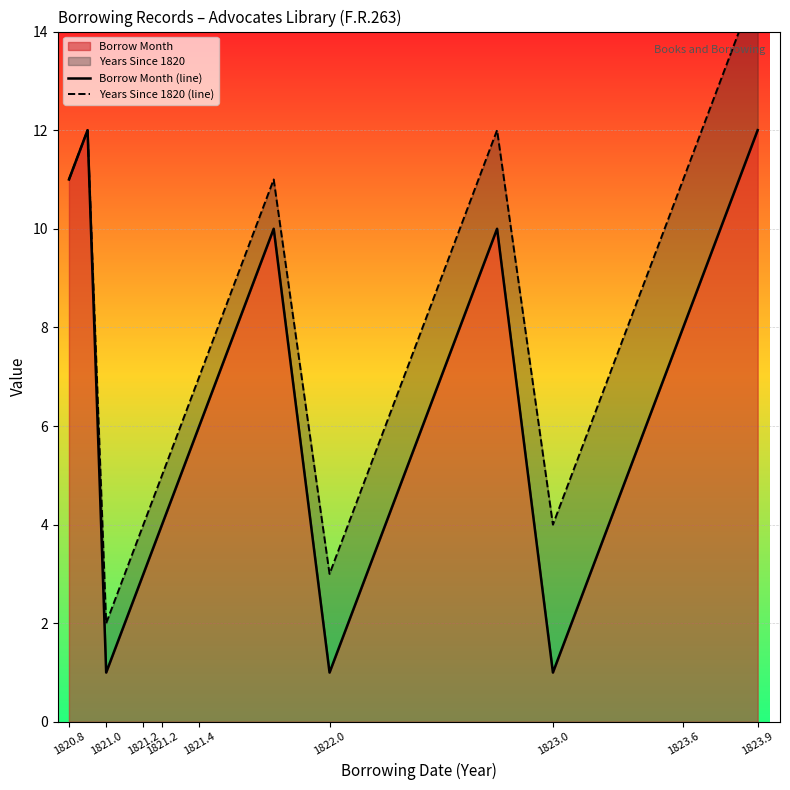

True or false: Borrow Month (line) and Years Since 1820 (line) intersect in this chart.

False